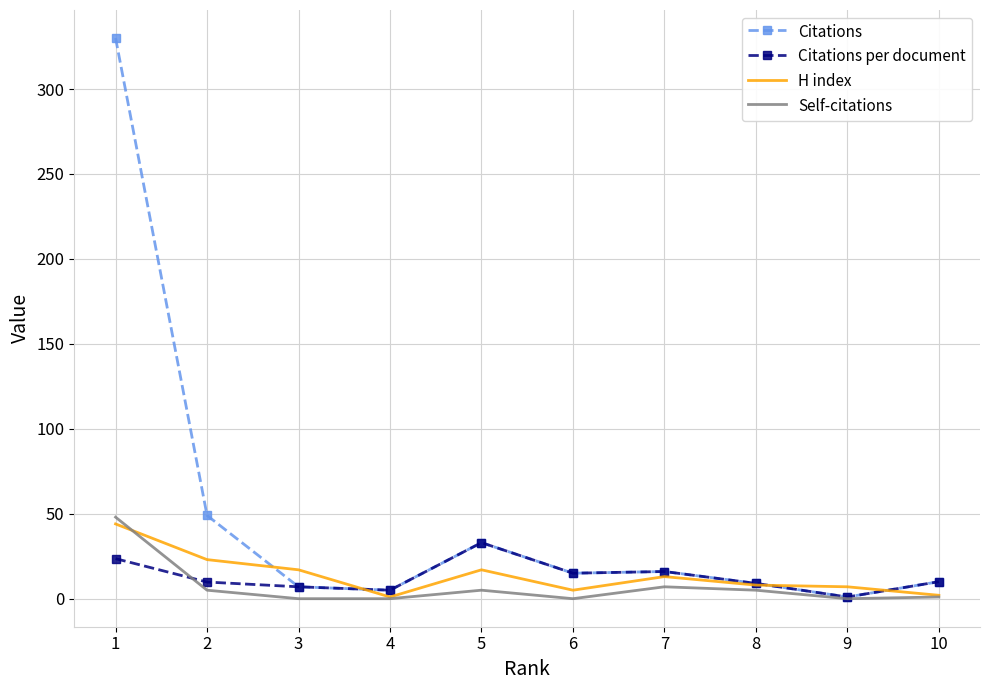

Is the value of Citations per document at 7 greater than the value of Self-citations at 9?

Yes